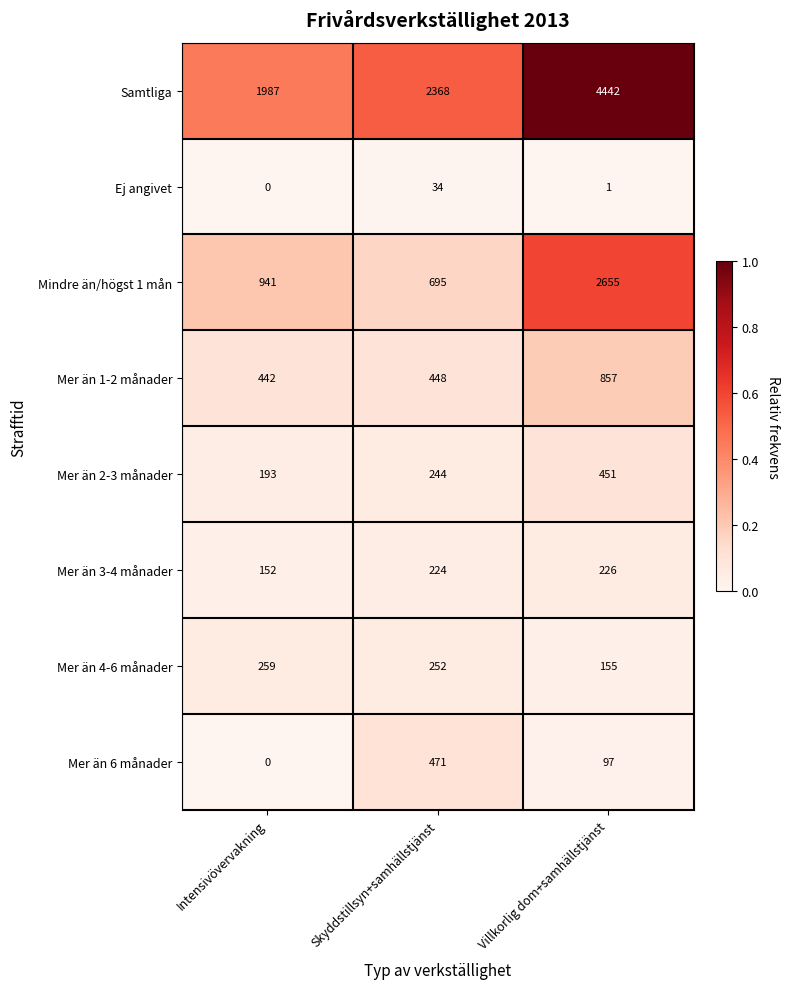

What is the total value across all series at Villkorlig dom+samhällstjänst?

8884